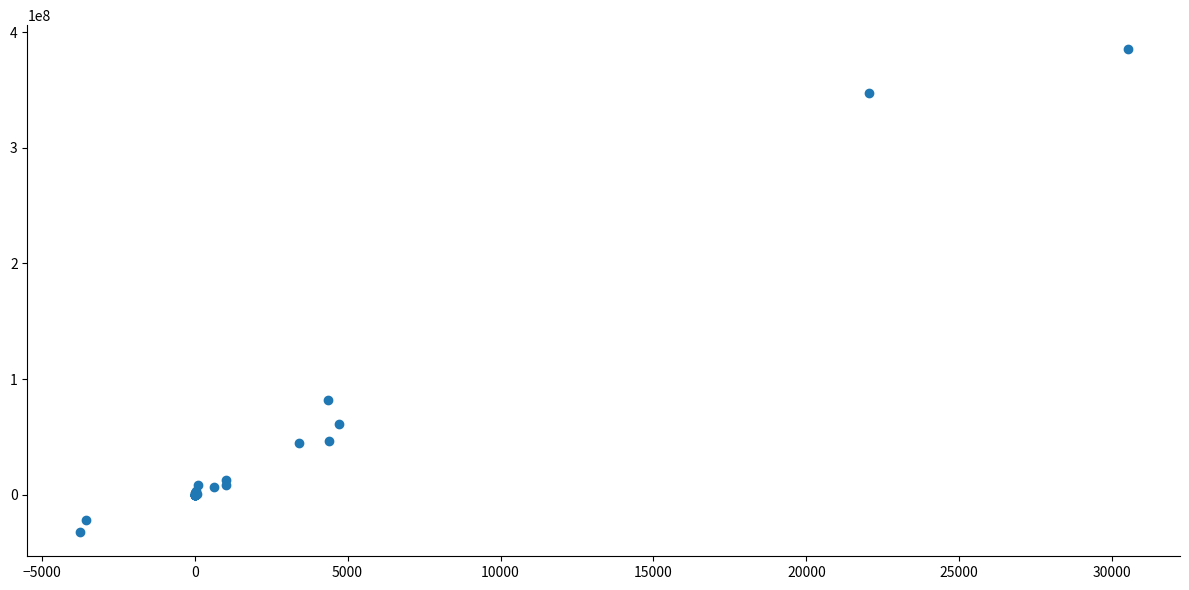

What Y value in the scatter plot is closest to 176431893?

81853488.8